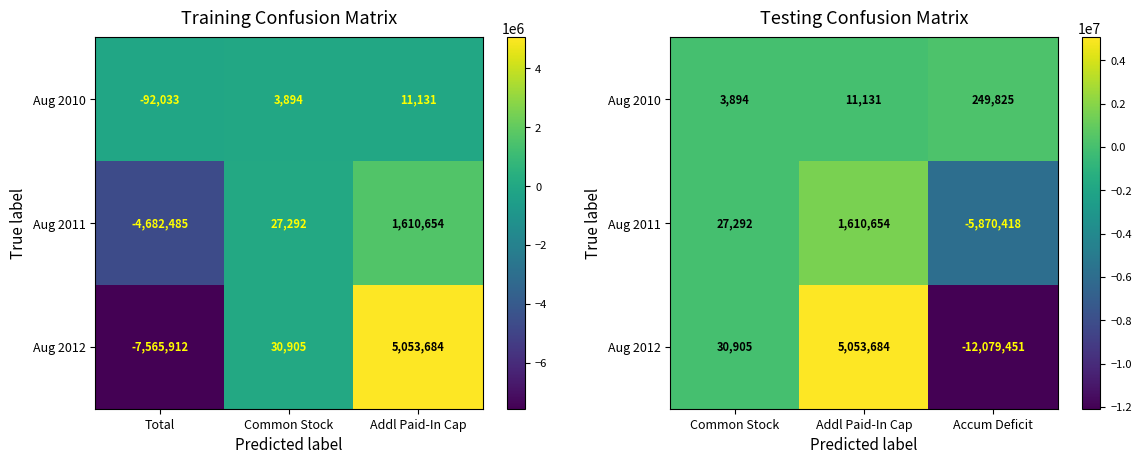

Rank the series by their maximum value, from lowest to highest.

Aug 2010, Aug 2011, Aug 2012